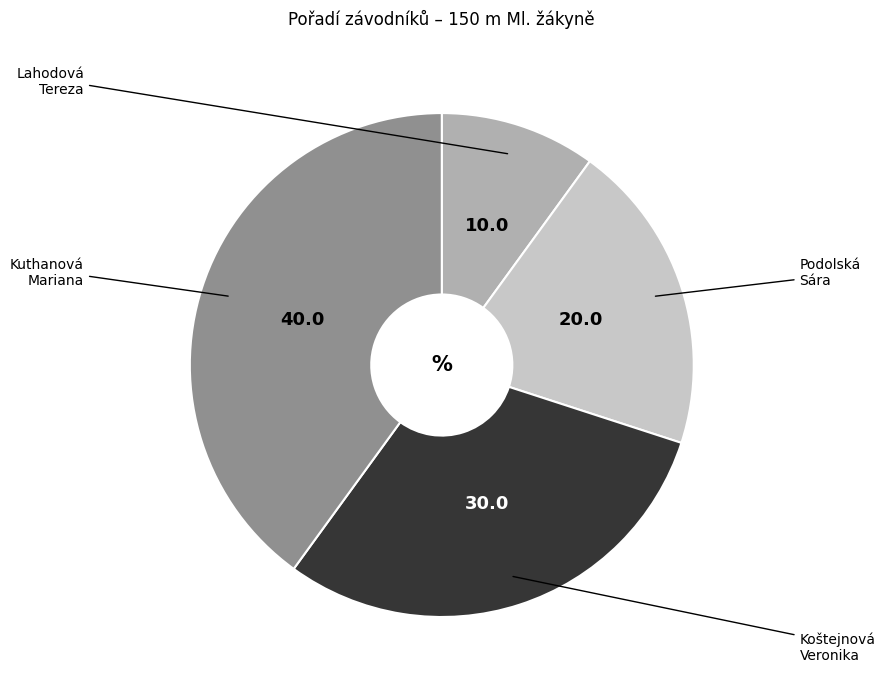

Is there any slice that represents more than half of the pie?

No